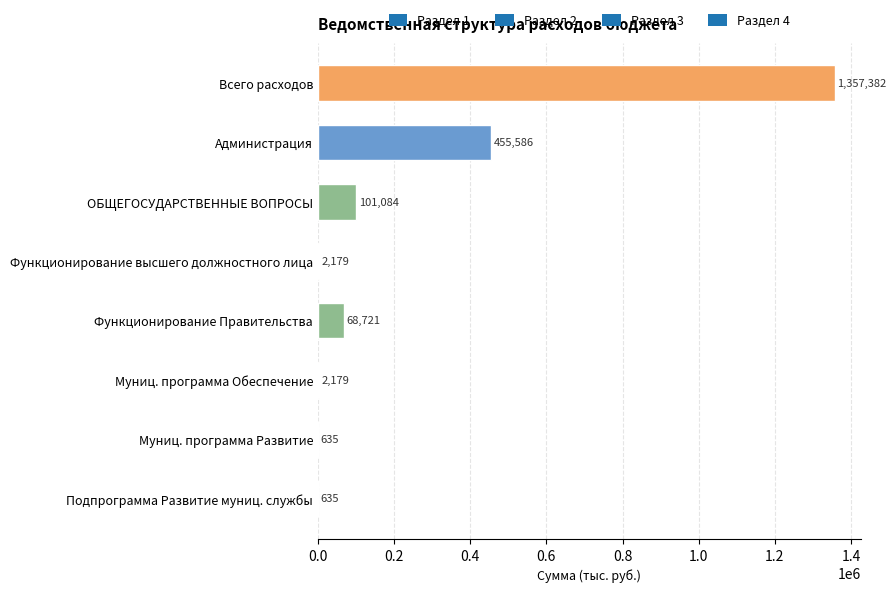

Between Муниц. программа Развитие and Муниц. программа Обеспечение, which is larger?

Муниц. программа Обеспечение